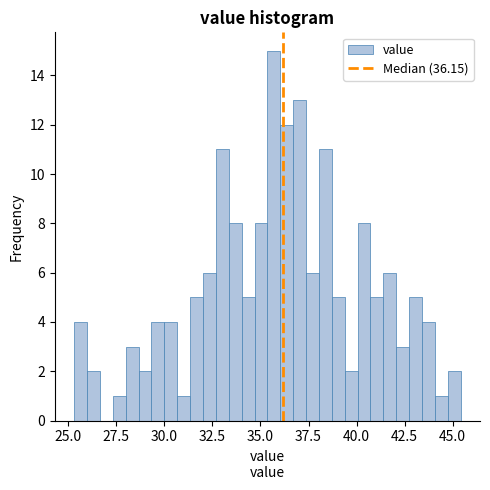

Read against the x-axis, roughly where is the centre of the tallest bar?

35.5